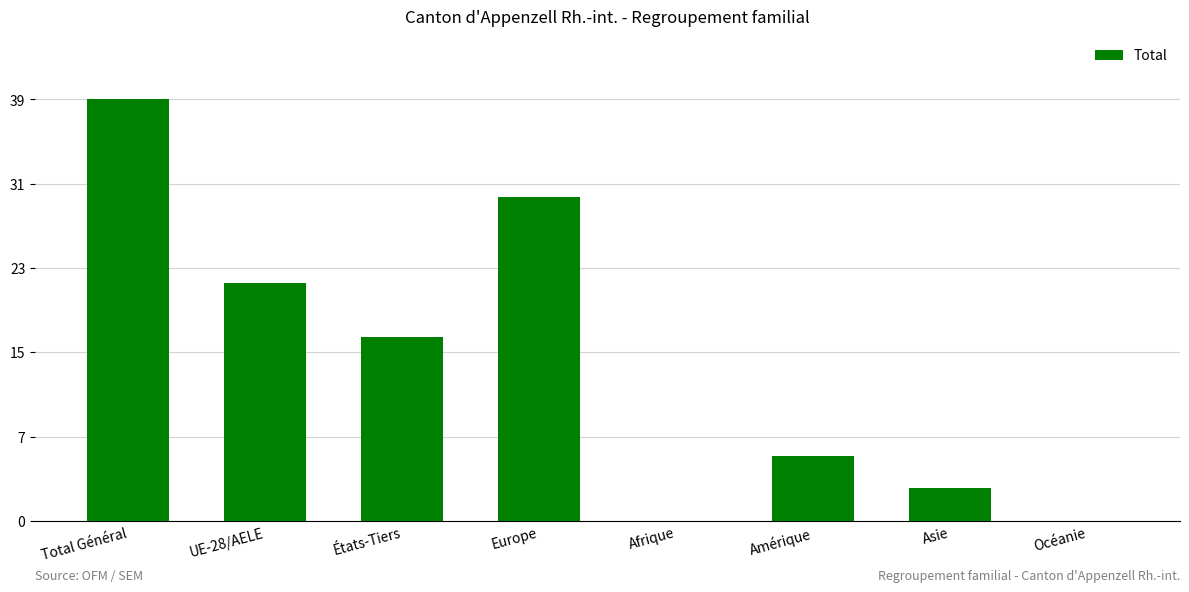

Are the bars horizontal?

No